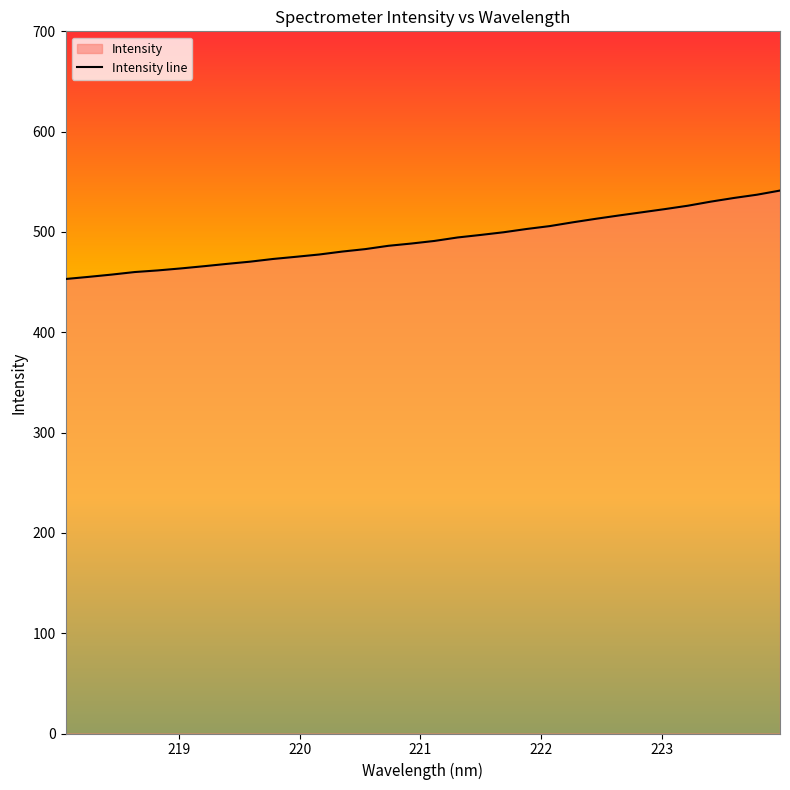

What is the value of the 29th point from the left?

530.2